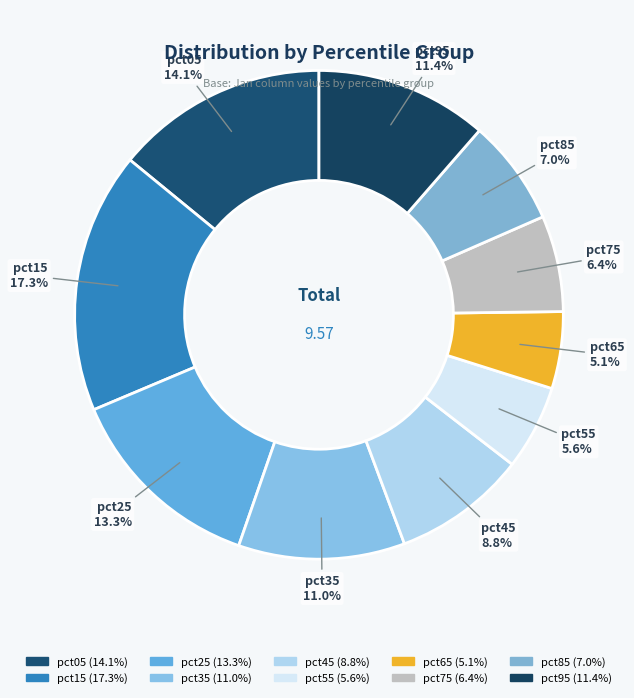

True or false: pct85 accounts for 1% of the total.

False